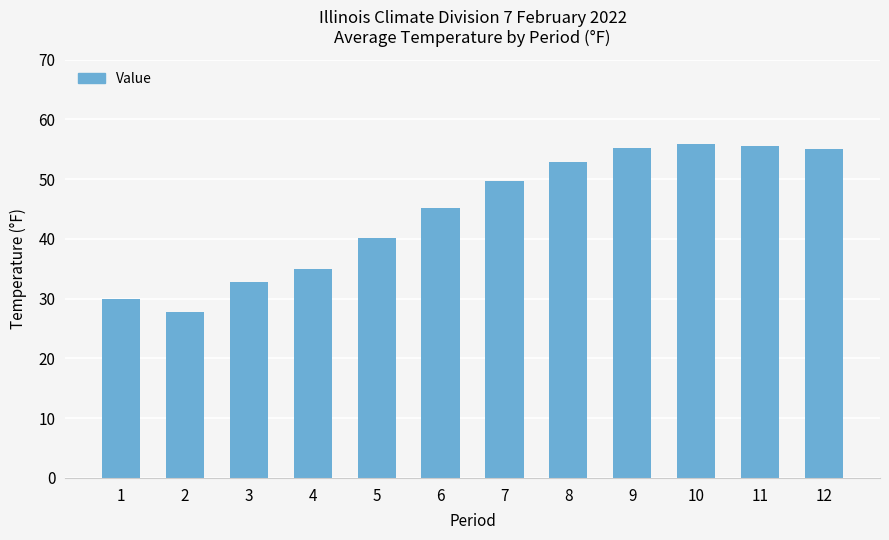

What is the change in value from 2 to 9?

+27.5